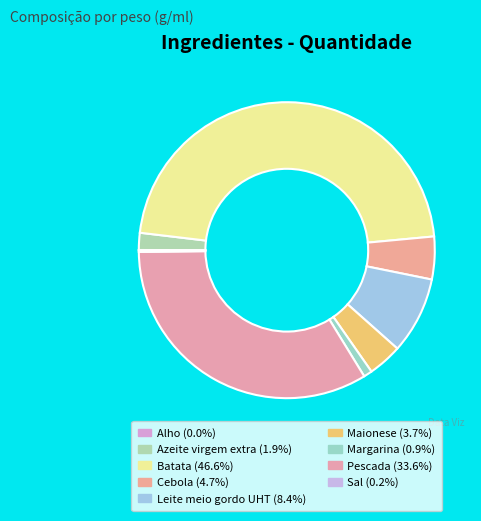

How much of the chart is everything except Pescada?

66.4%